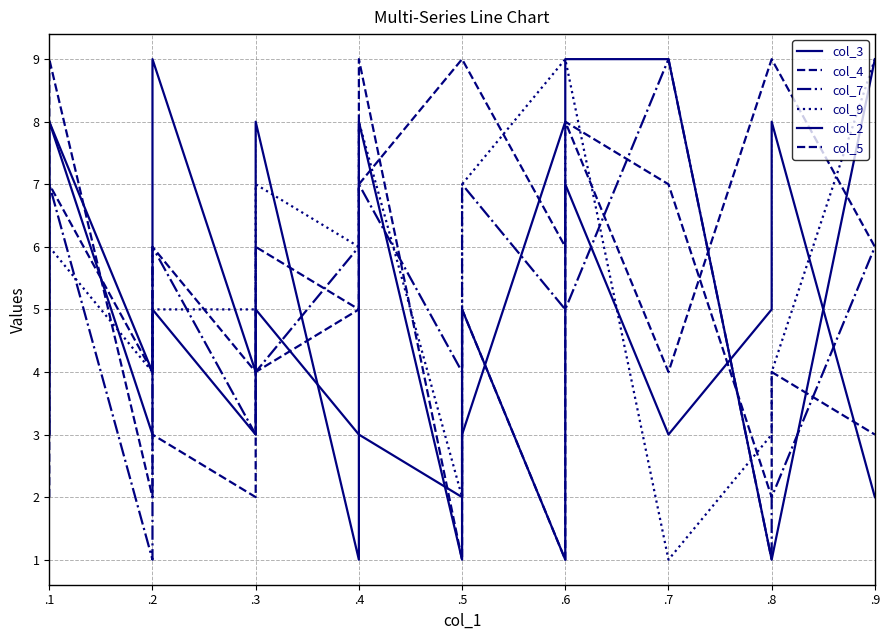

Where is col_3 nearest to the value 4?

.1